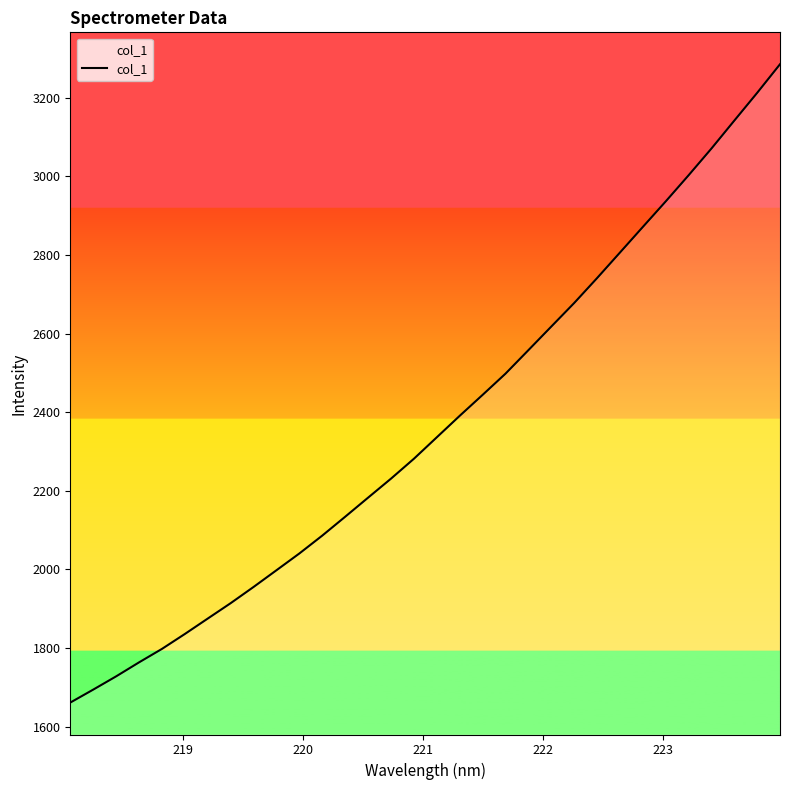

What is the greatest value displayed?

3284.8